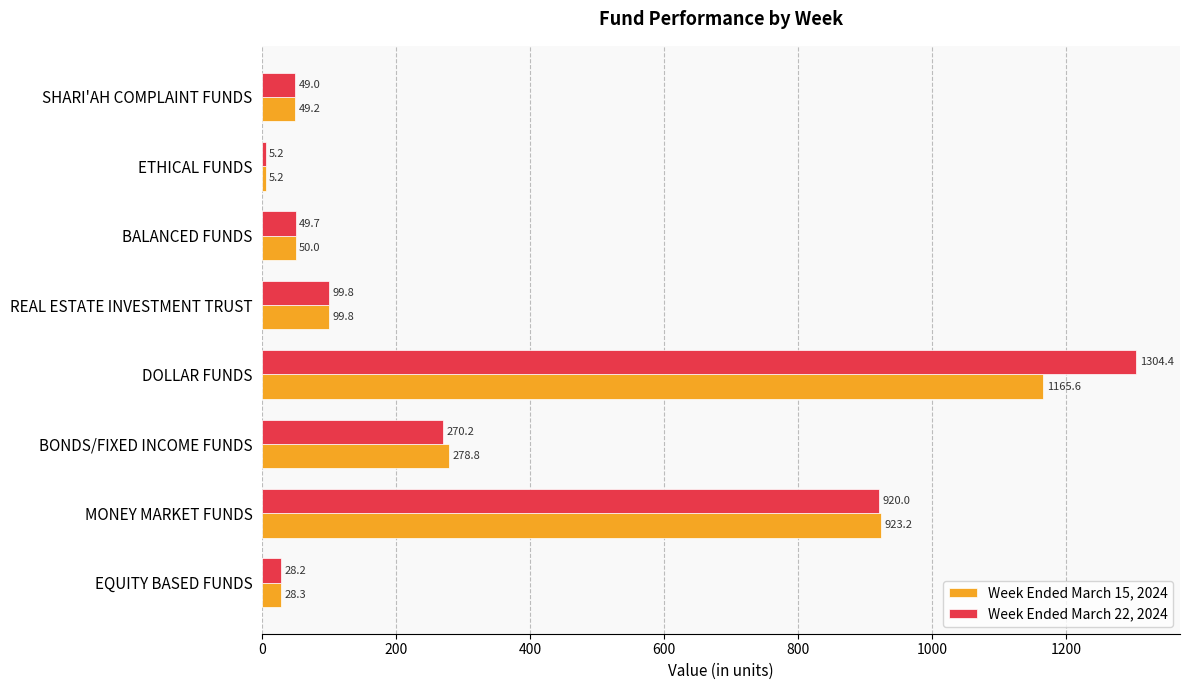

List the labels in order of Week Ended March 15, 2024 value, smallest first.

ETHICAL FUNDS, EQUITY BASED FUNDS, SHARI'AH COMPLAINT FUNDS, BALANCED FUNDS, REAL ESTATE INVESTMENT TRUST, BONDS/FIXED INCOME FUNDS, MONEY MARKET FUNDS, DOLLAR FUNDS